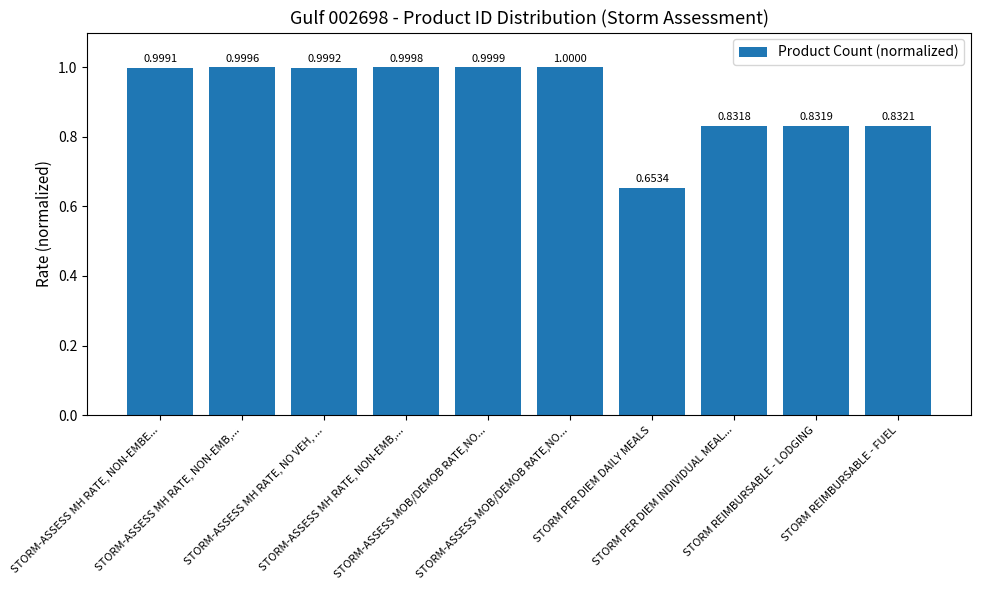

How many bars are there in total?

10